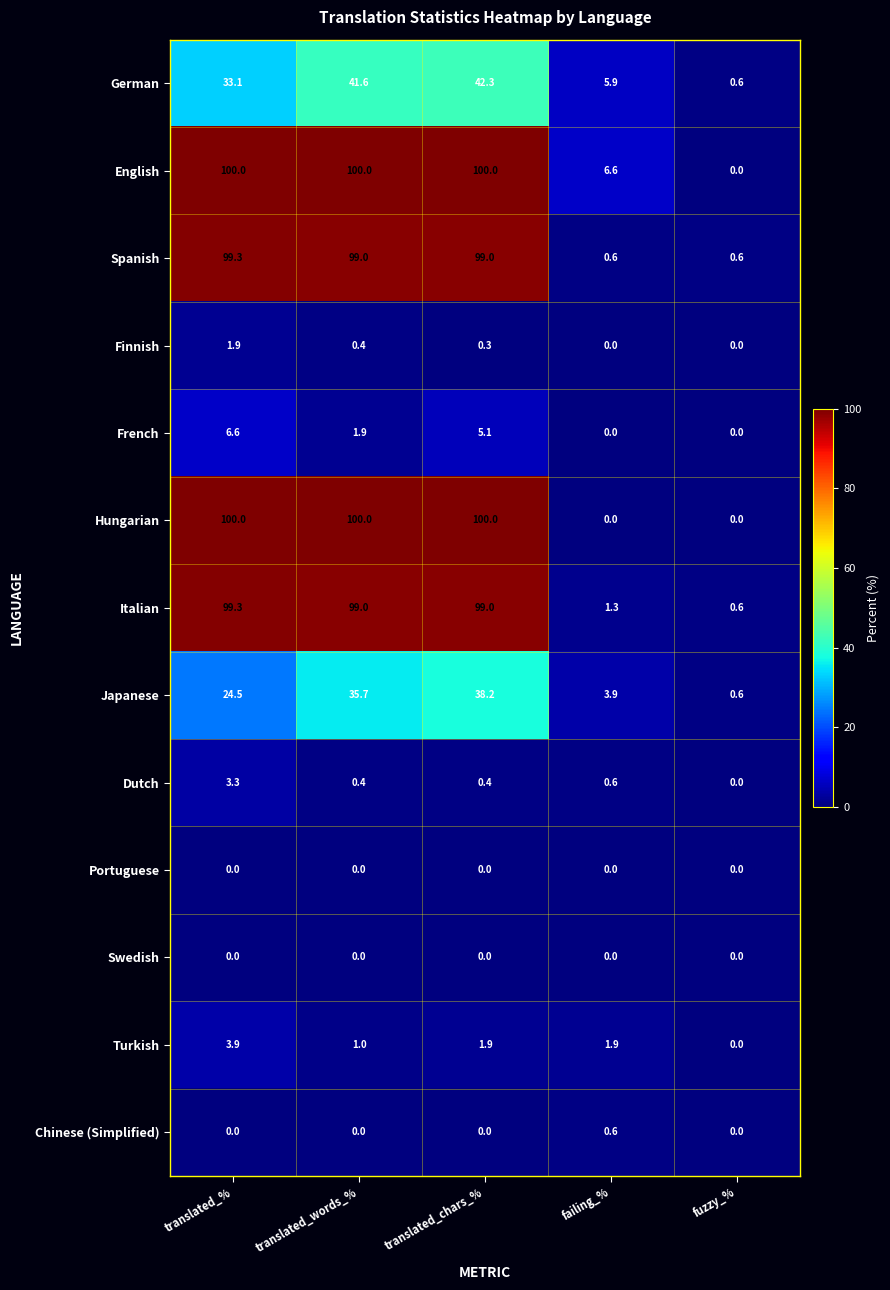

What is the difference between the maximum and minimum values in the Chinese (Simplified) series?

0.6